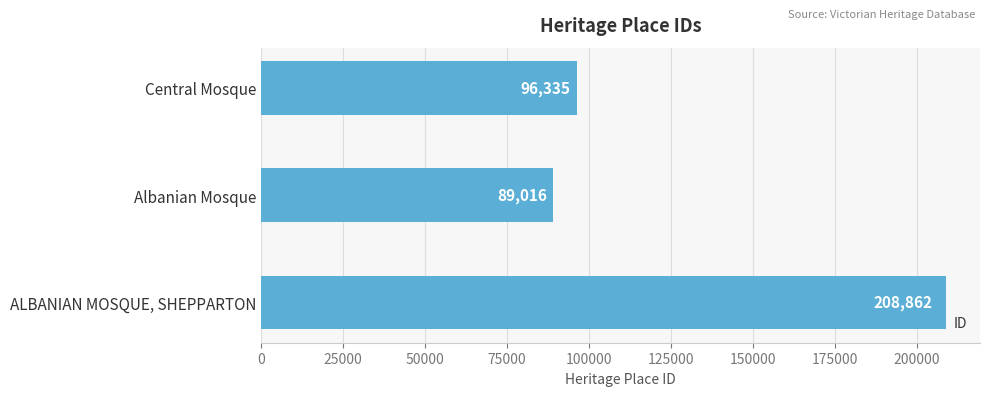

What is the average value?

131404